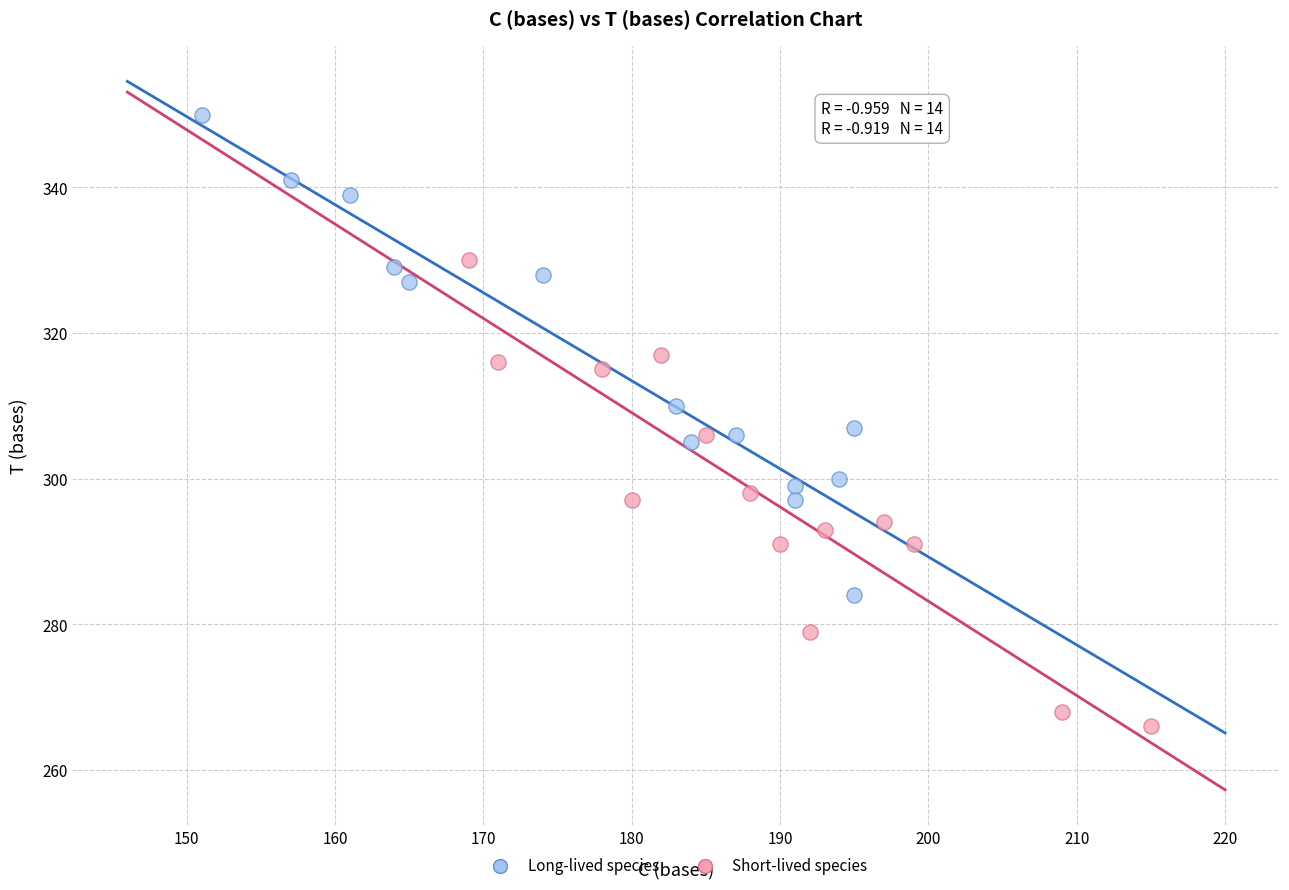

Which series contains the highest Y value?

Long-lived species